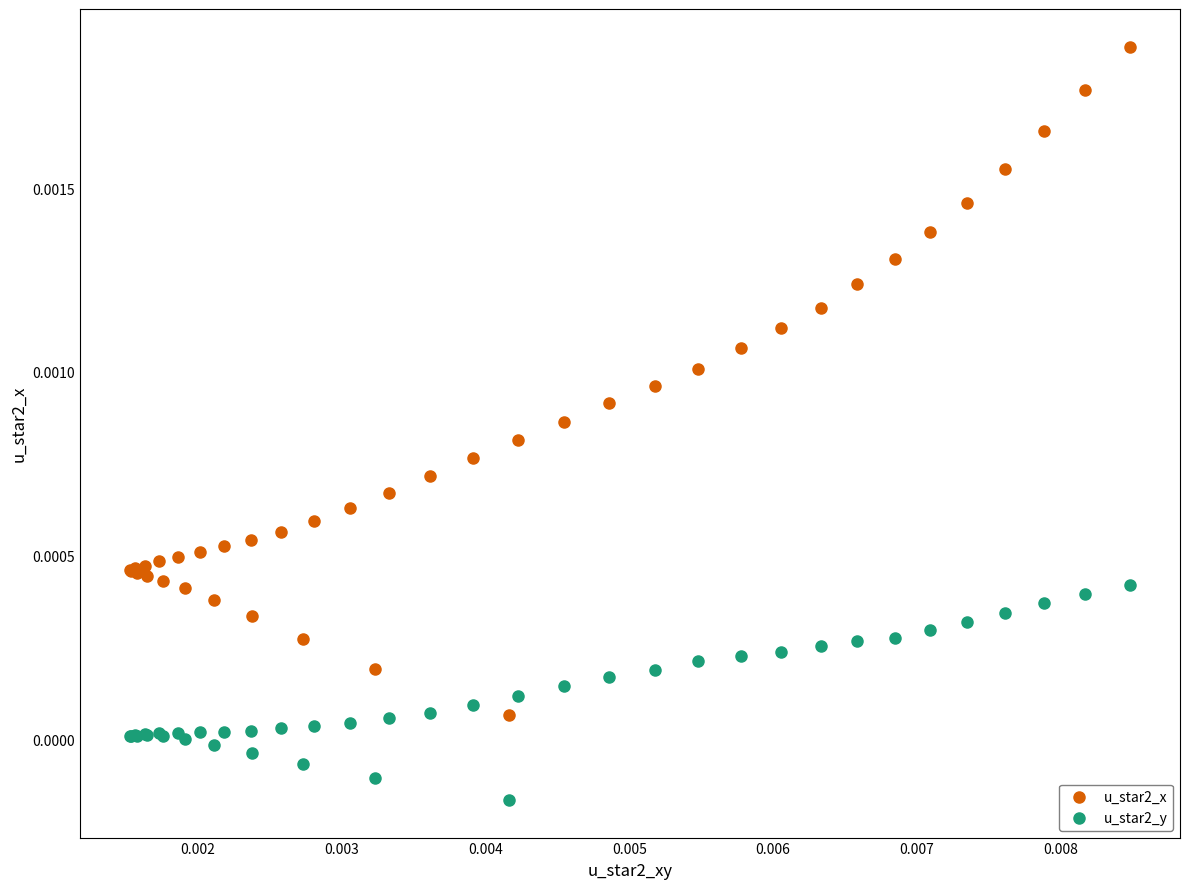

Which series contains the highest Y value?

u_star2_x